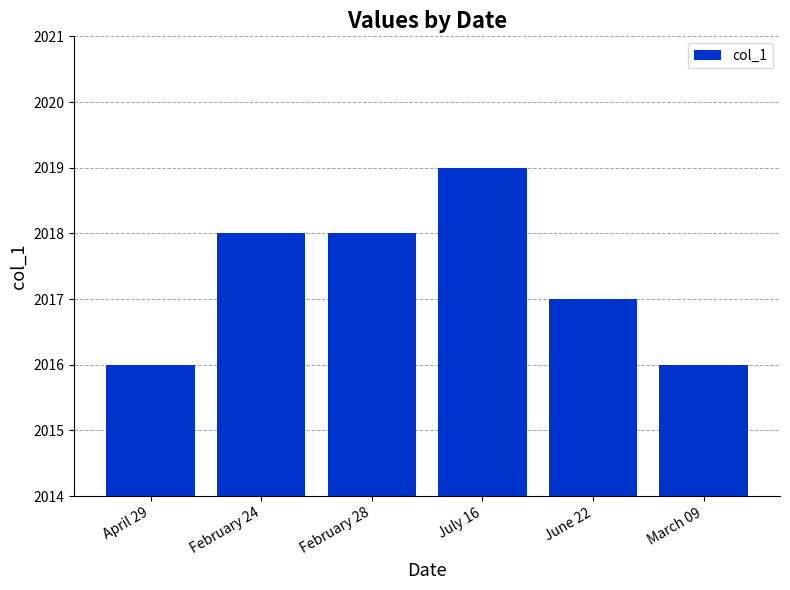

Count the values in the range 2016 to 2018.

5